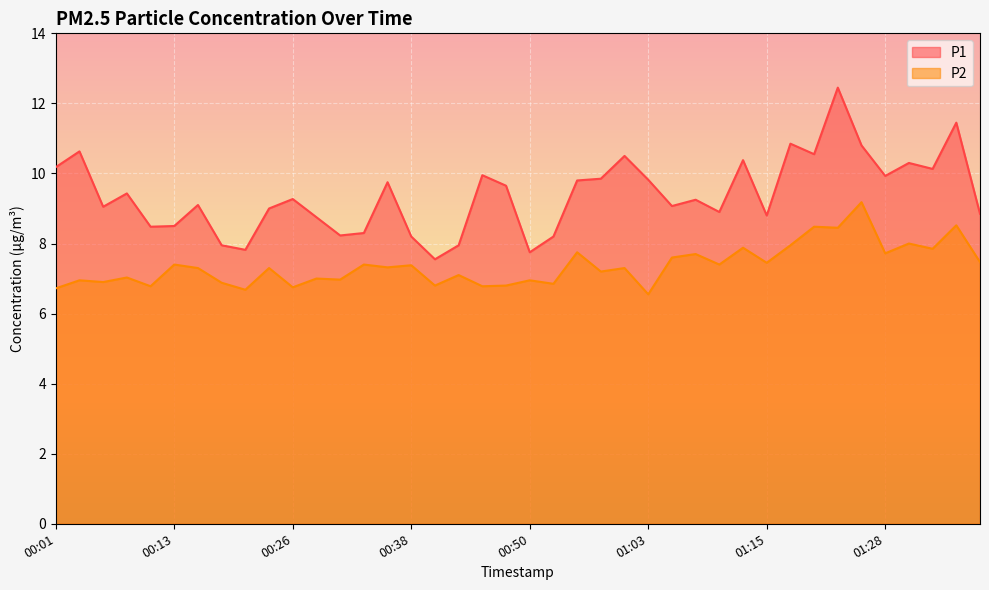

In P2, how many points are higher than both neighbors (excluding endpoints)?

17